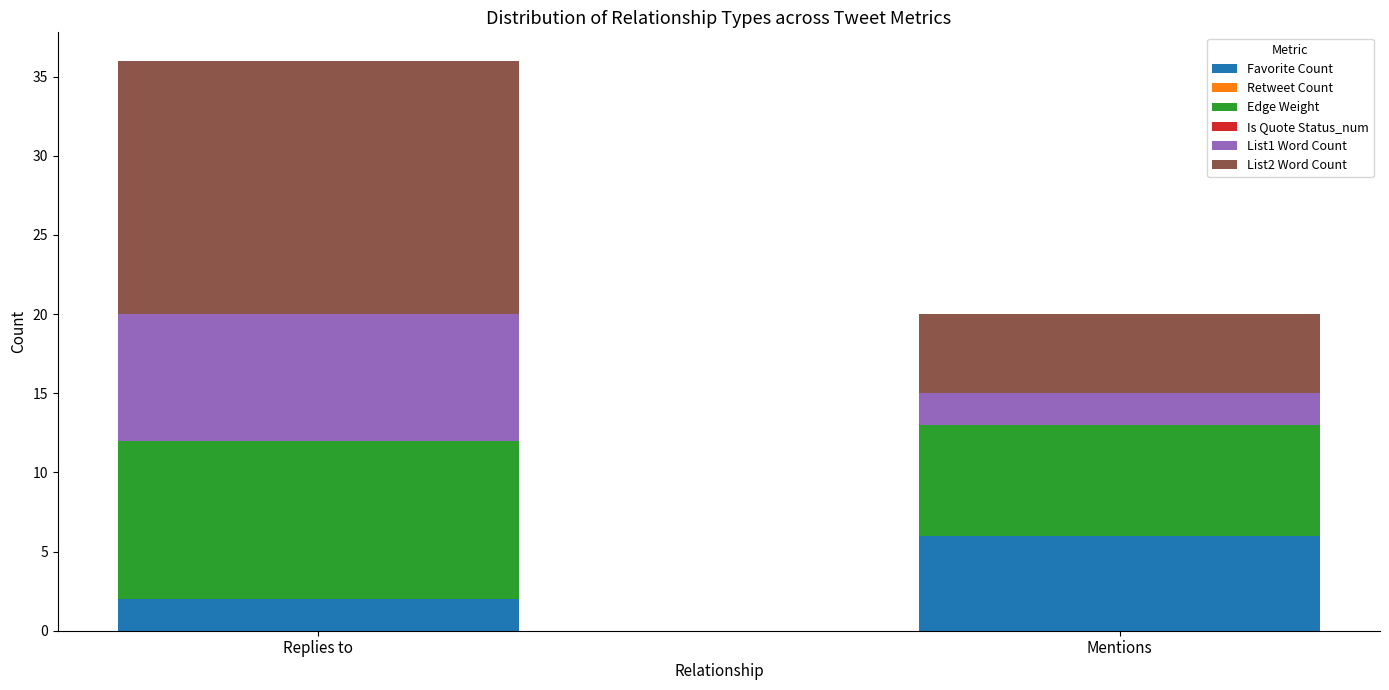

At which label is Favorite Count closest to 4?

Replies to